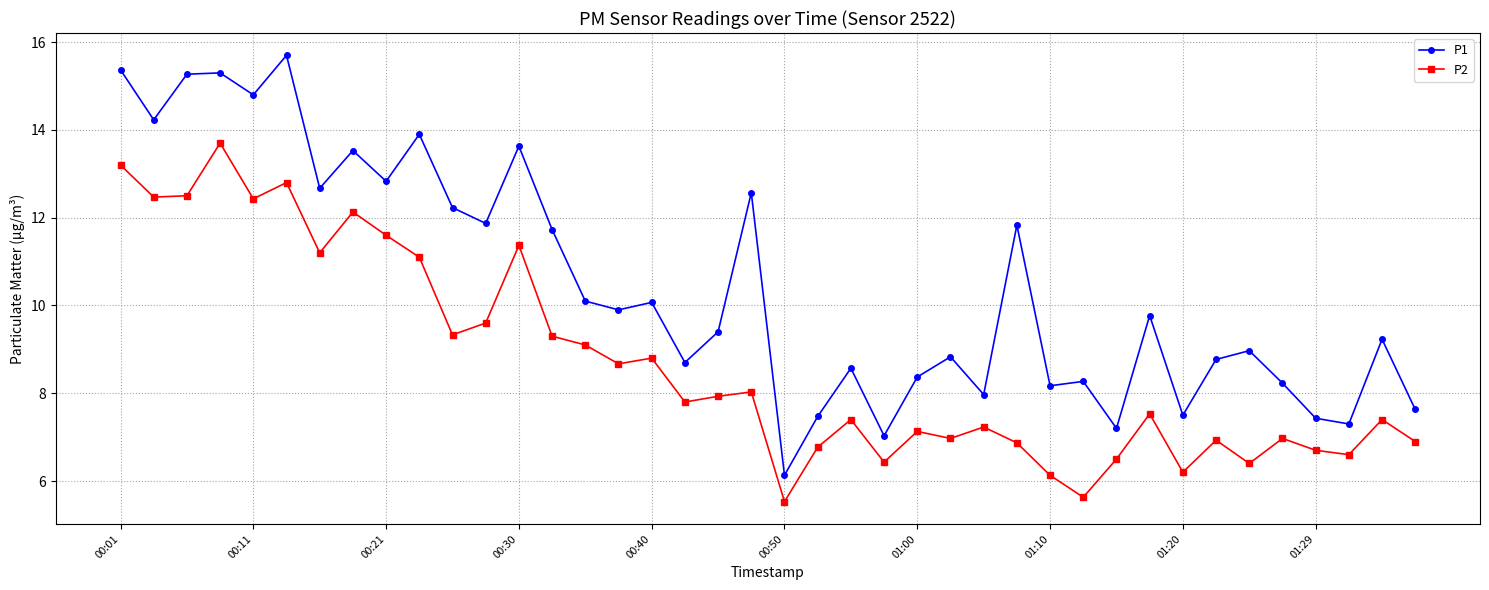

Which series has the largest total across all categories?

P1